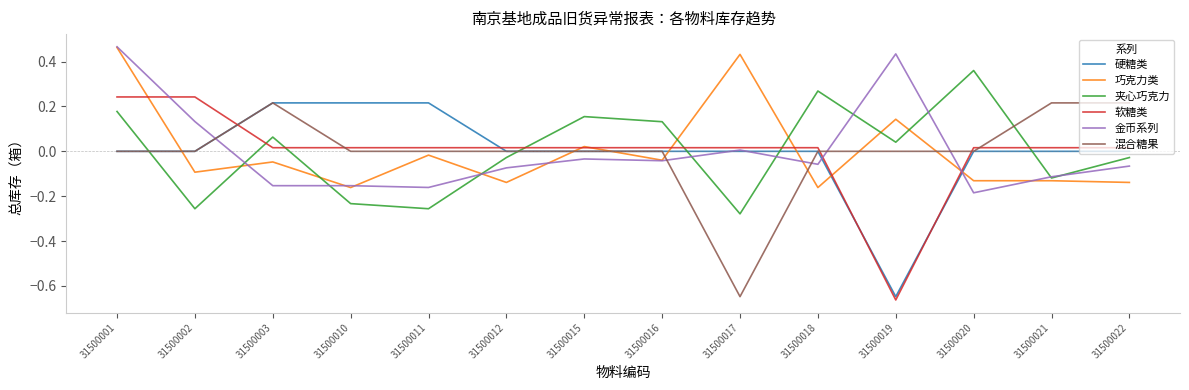

Which label corresponds to the smallest value in the chart?

31500019